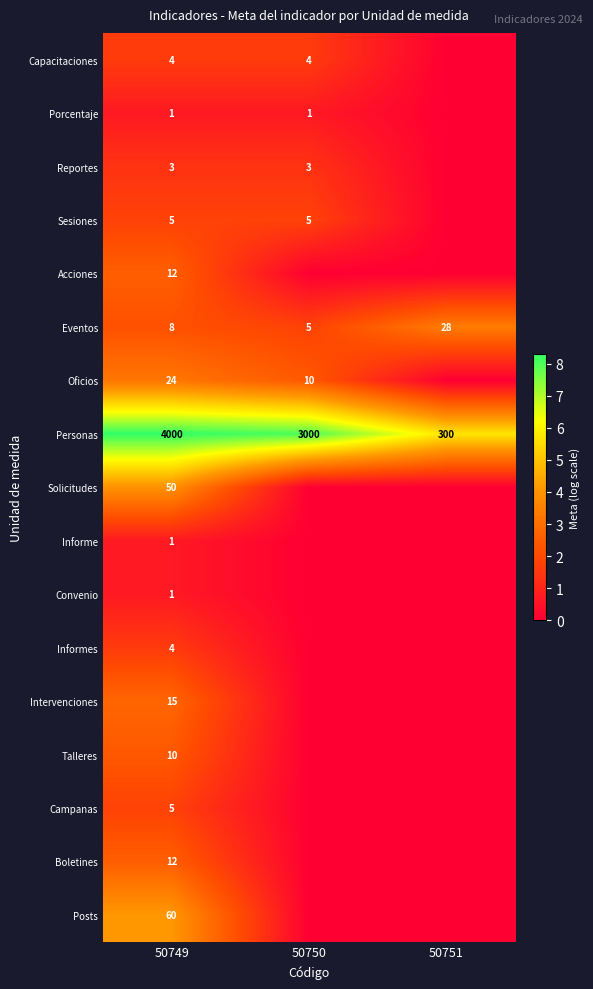

At which category is the sum across all series the highest?

50749